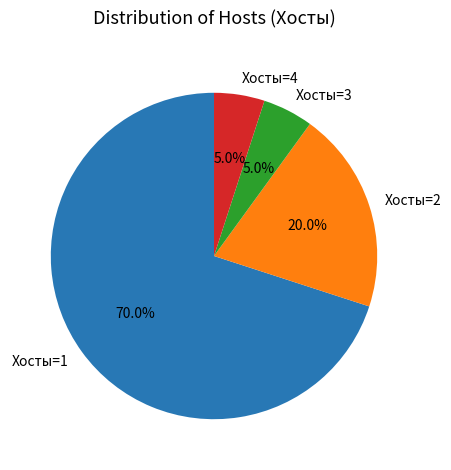

Count the number of slices in the pie.

4